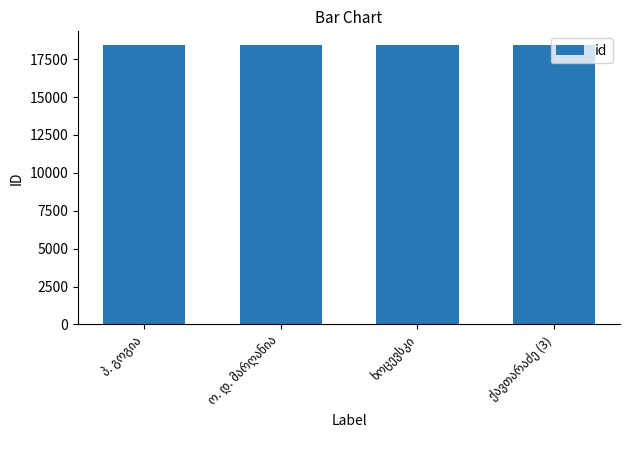

What is the value of the 3rd bar from the left?

18411